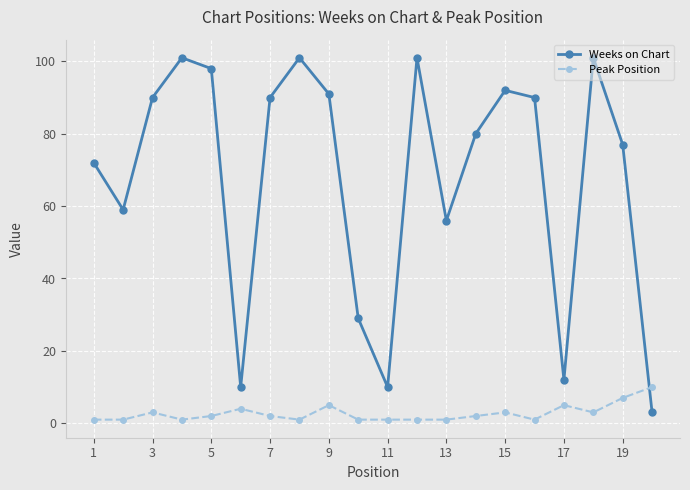

How many lines are shown in the chart?

2